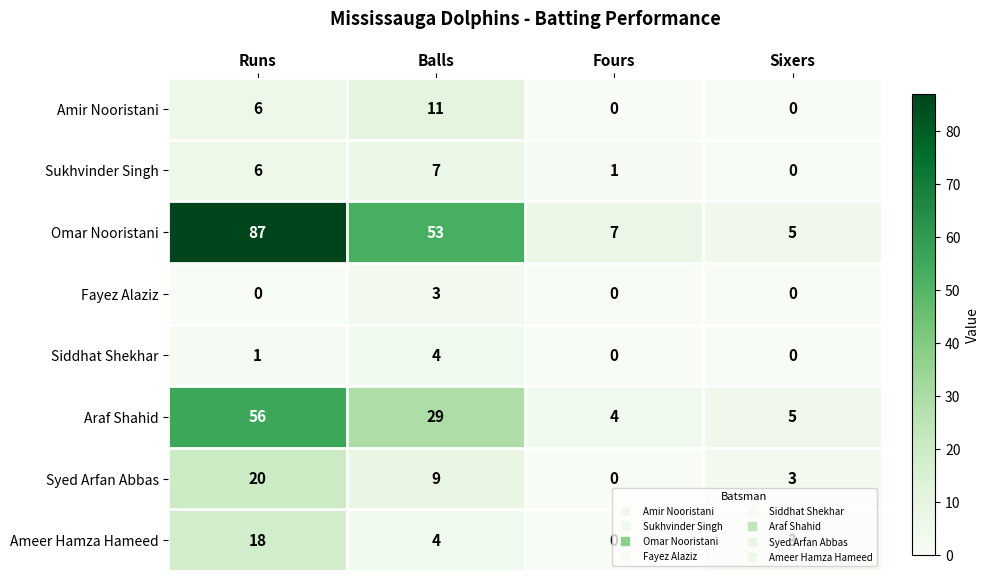

What is the difference between the highest and lowest values at Balls?

50